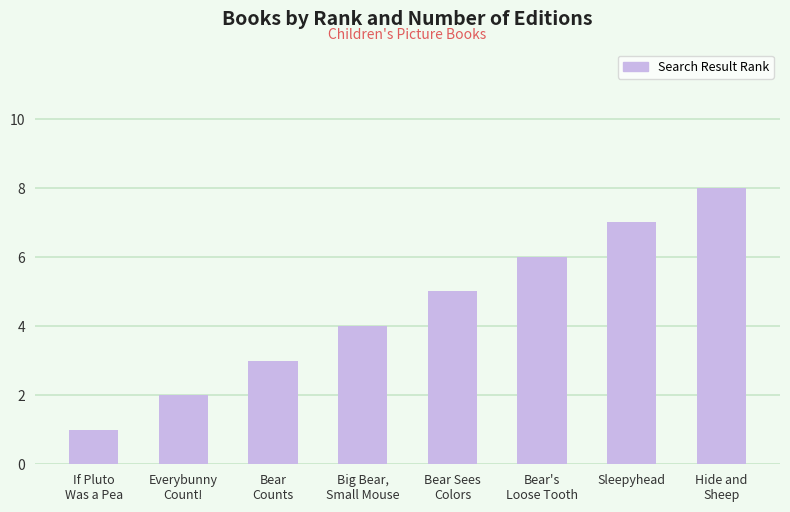

What is the minimum value shown in the chart?

1